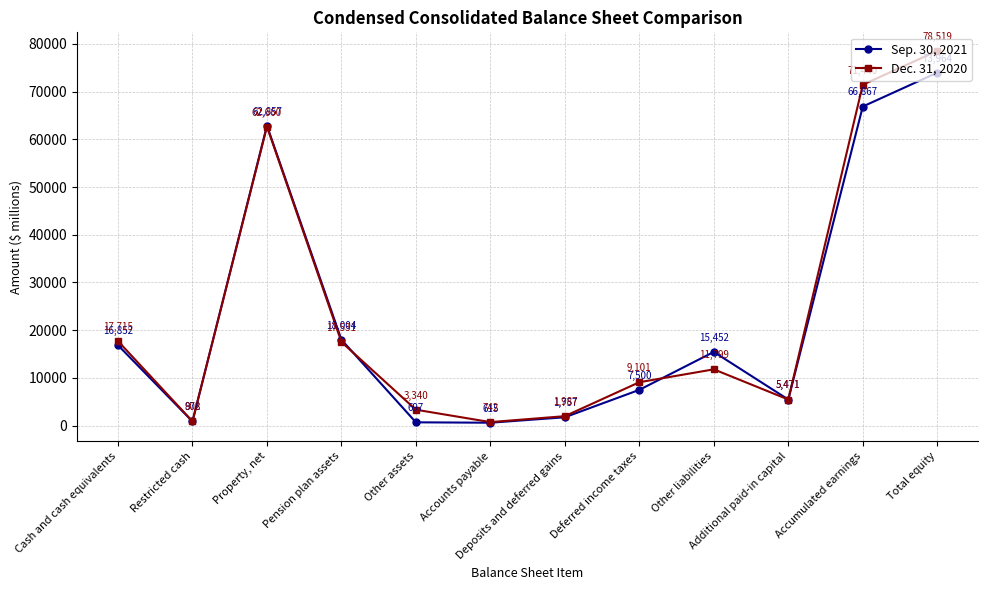

The Sep. 30, 2021 series shows 5471 at Additional paid-in capital. True or false?

True